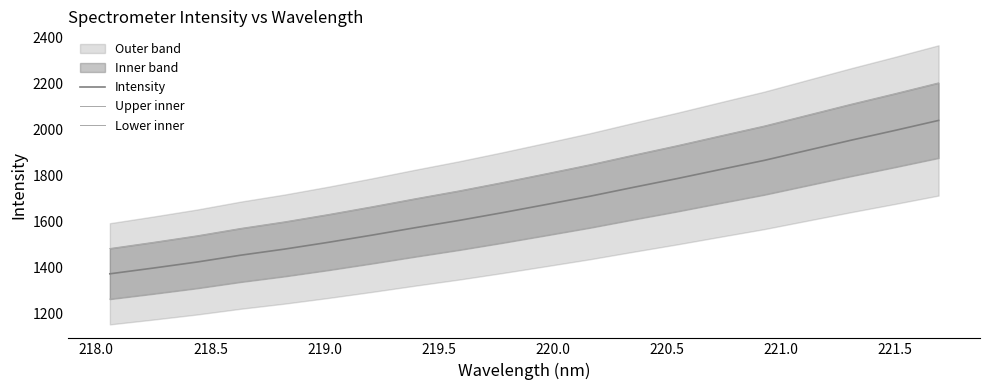

What is the maximum value for Intensity?

2041.0